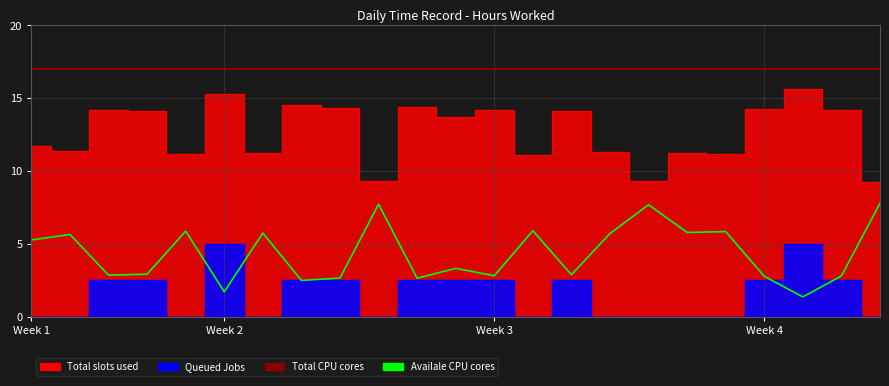

What value does the Total CPU cores series have at 21?

17.0